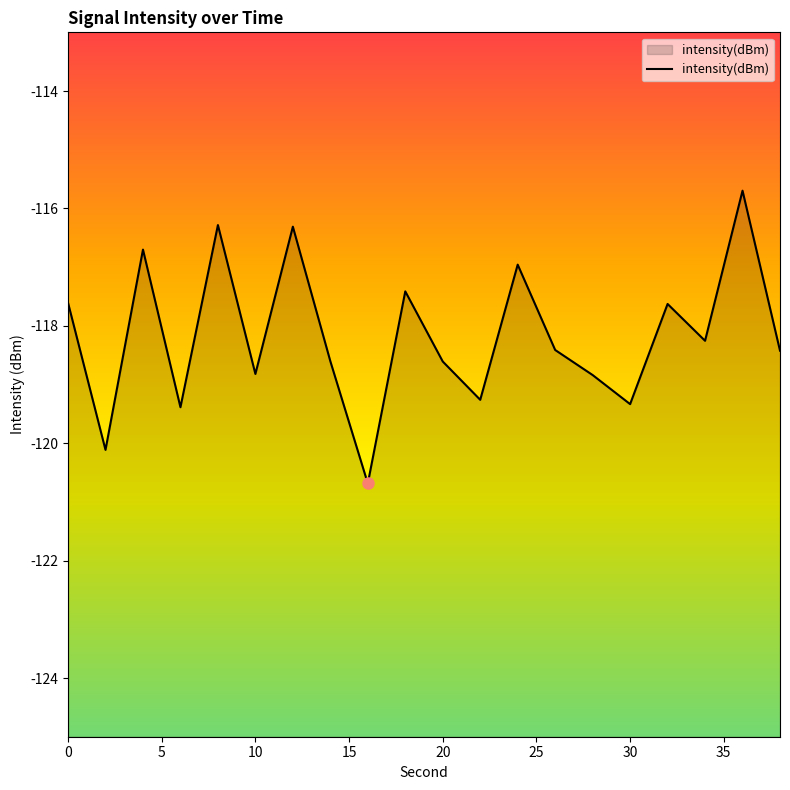

The chart shows a value of -119.3 at 30. True or false?

True